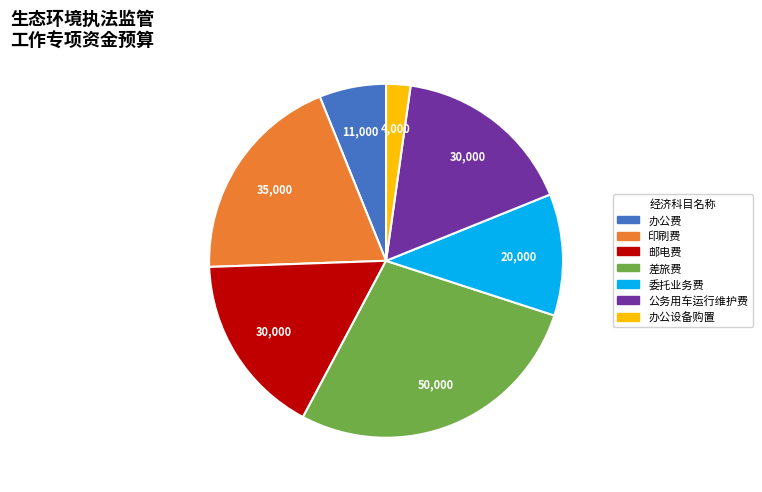

The 办公费 slice represents 6% of the pie. True or false?

True